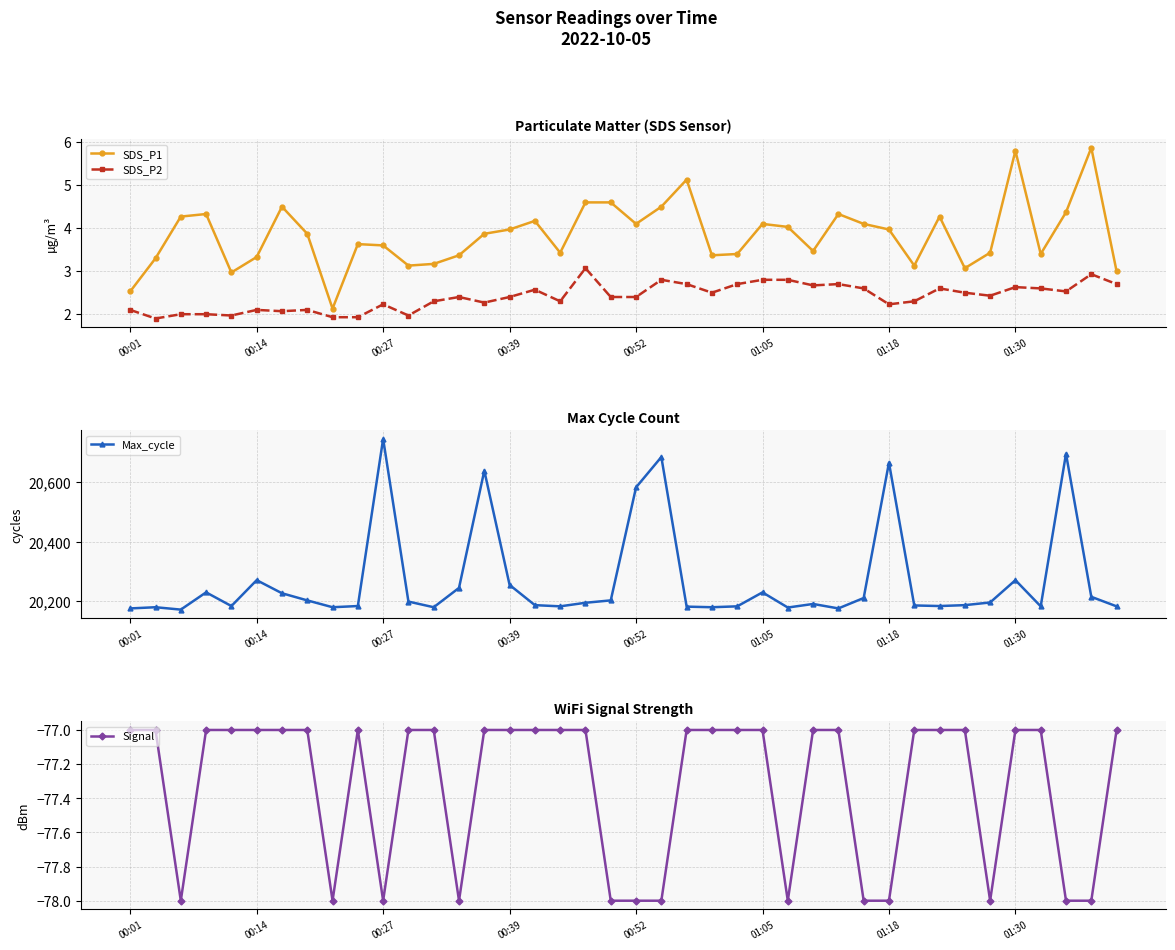

What are all the series names shown in the legend?

SDS_P1, SDS_P2, Max_cycle, Signal